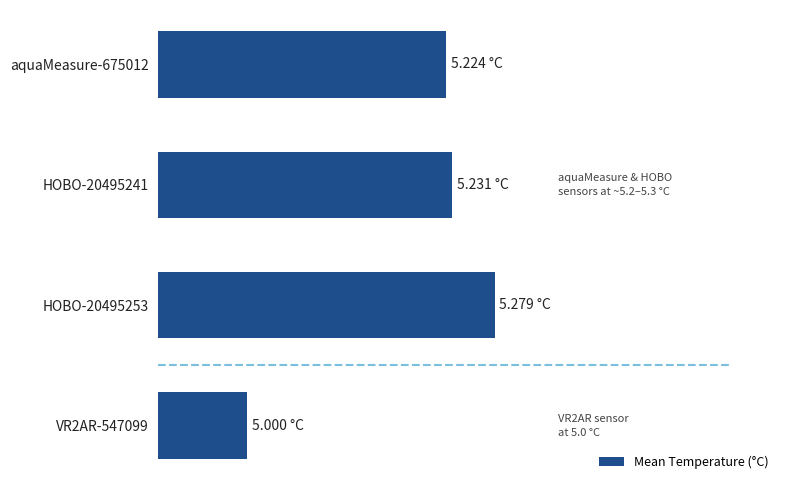

Are the bars horizontal?

Yes